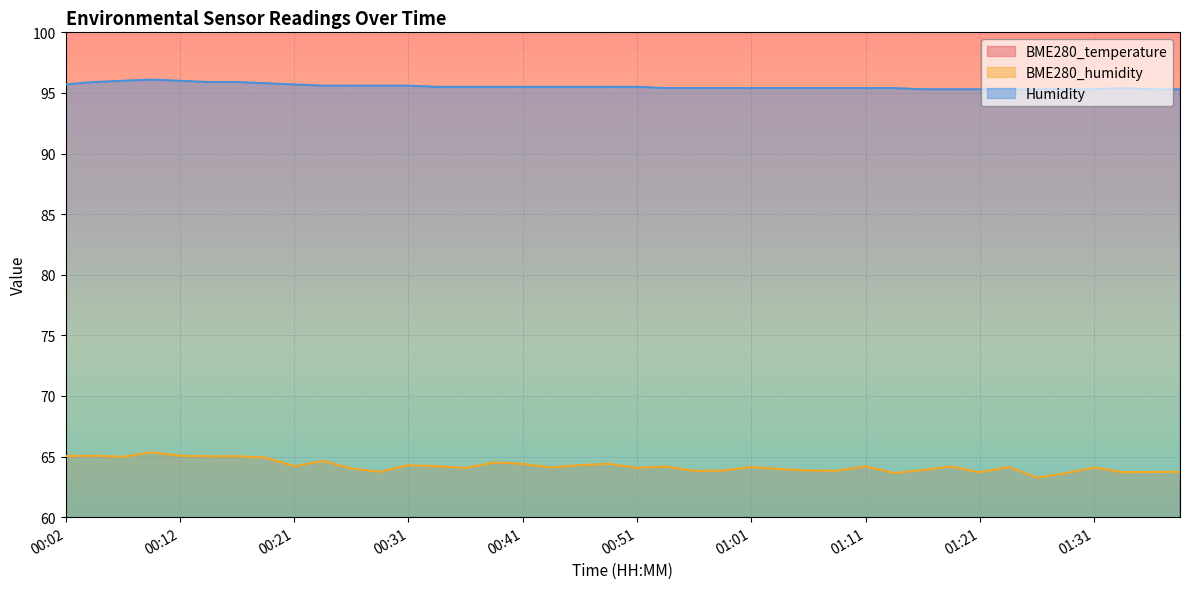

List the labels in order of BME280_temperature value, largest first.

00:16, 00:19, 00:21, 00:14, 00:24, 00:26, 00:29, 00:31, 00:09, 00:12, 00:34, 00:07, 00:49, 00:36, 00:46, 00:59, 00:51, 00:54, 00:56, 01:09, 00:44, 01:01, 01:06, 01:04, 01:11, 01:14, 01:16, 01:21, 01:23, 00:39, 00:41, 01:19, 00:04, 01:26, 01:28, 01:31, 01:33, 01:36, 00:02, 01:38